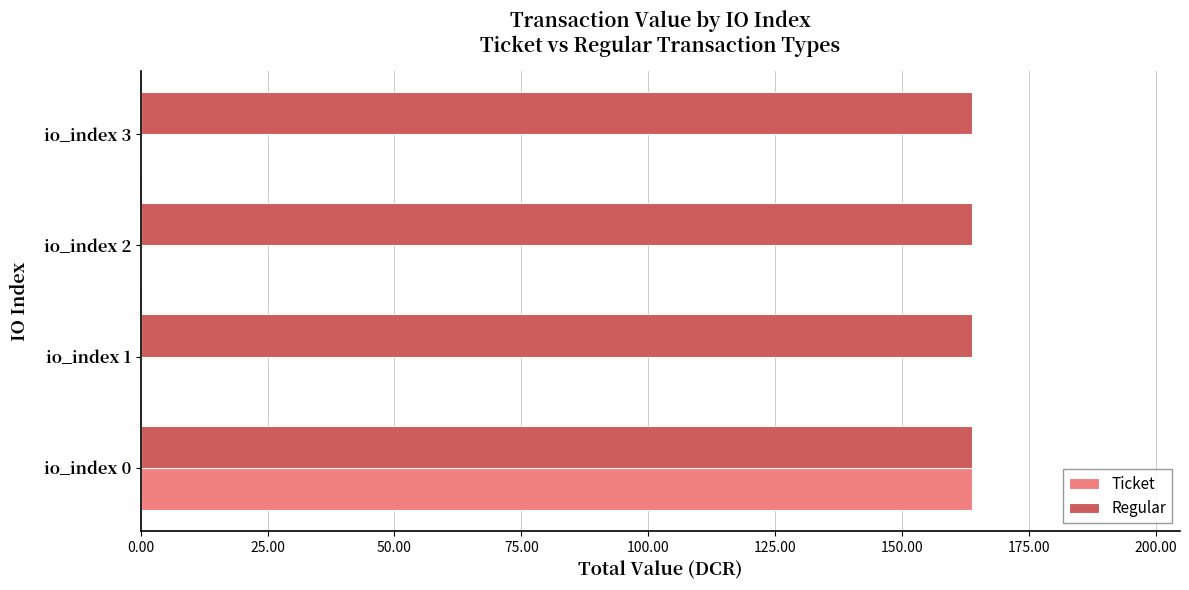

The value of Regular at io_index 2 is 292.9. True or false?

False